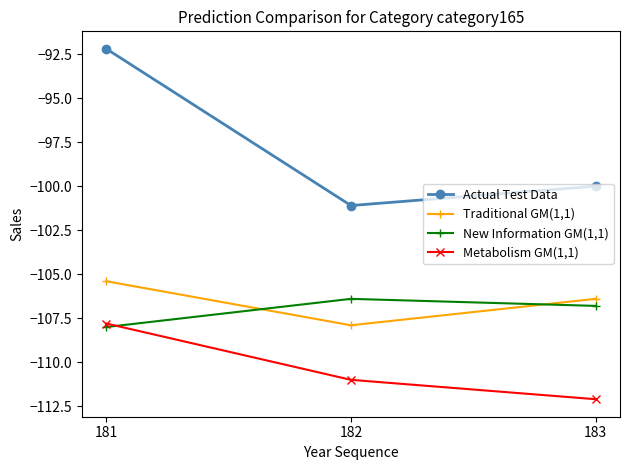

At which category does the chart reach its minimum across all series?

183